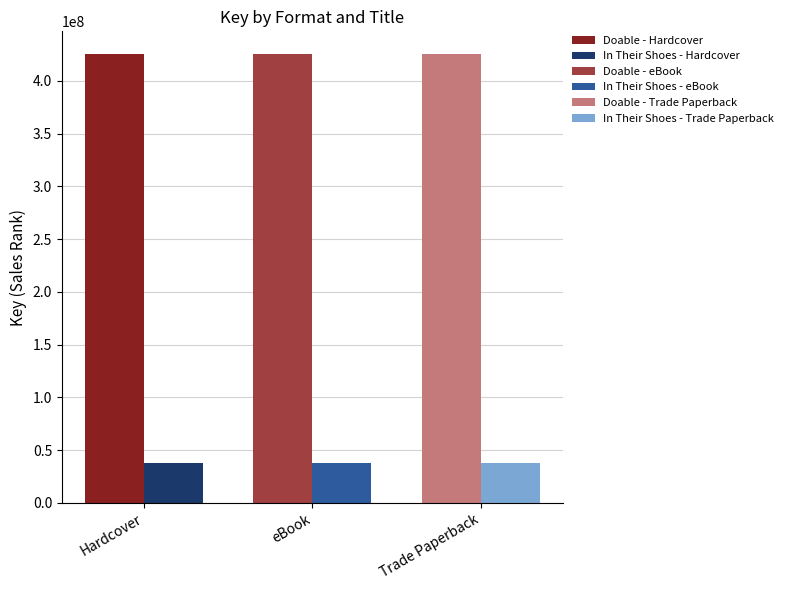

Is it true that In Their Shoes equals 37558229 at Hardcover?

True